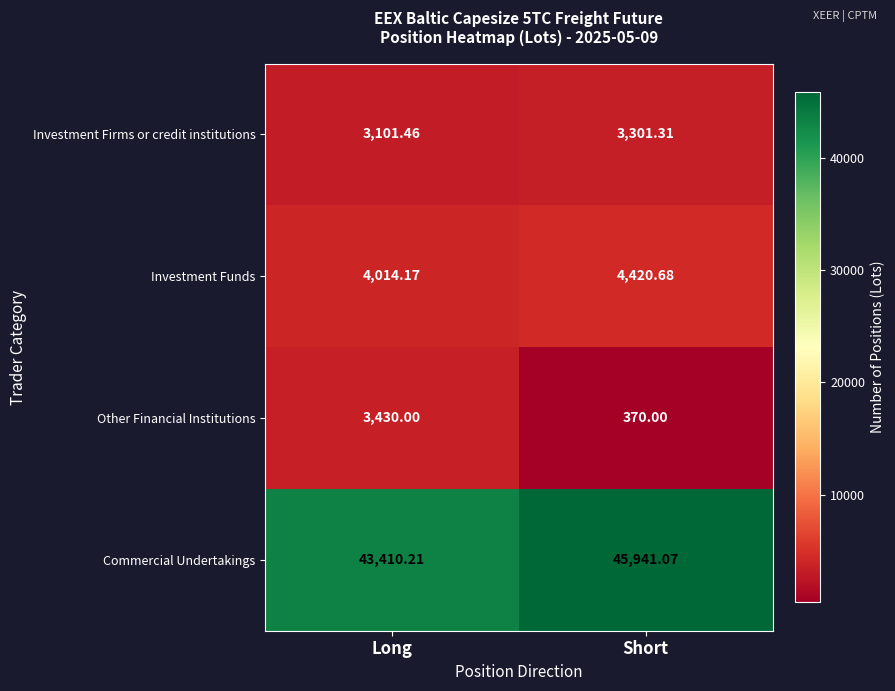

Rank the categories by Other Financial Institutions value from lowest to highest.

Short, Long